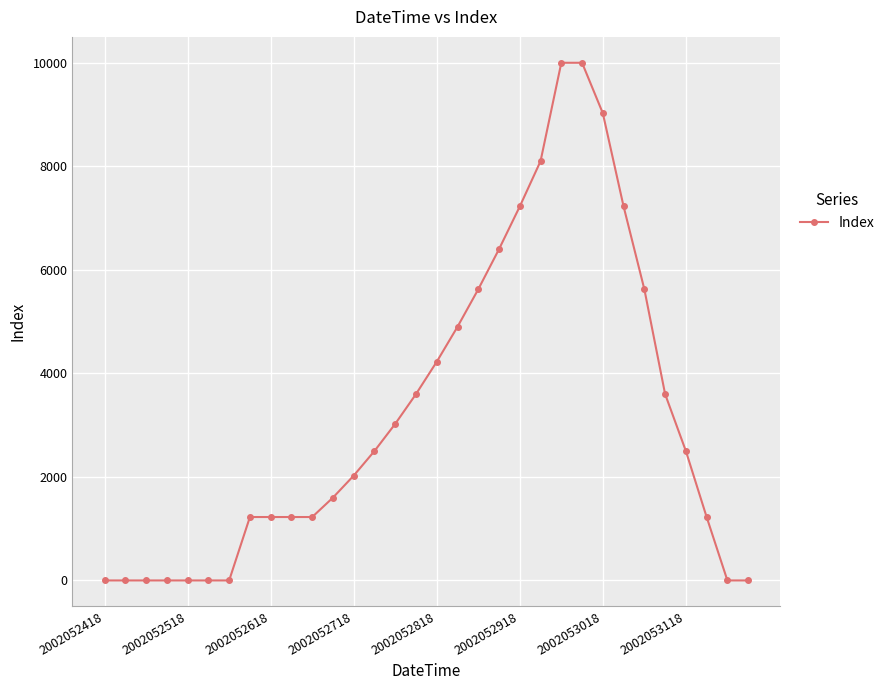

What is the difference between the maximum and minimum values?

10000